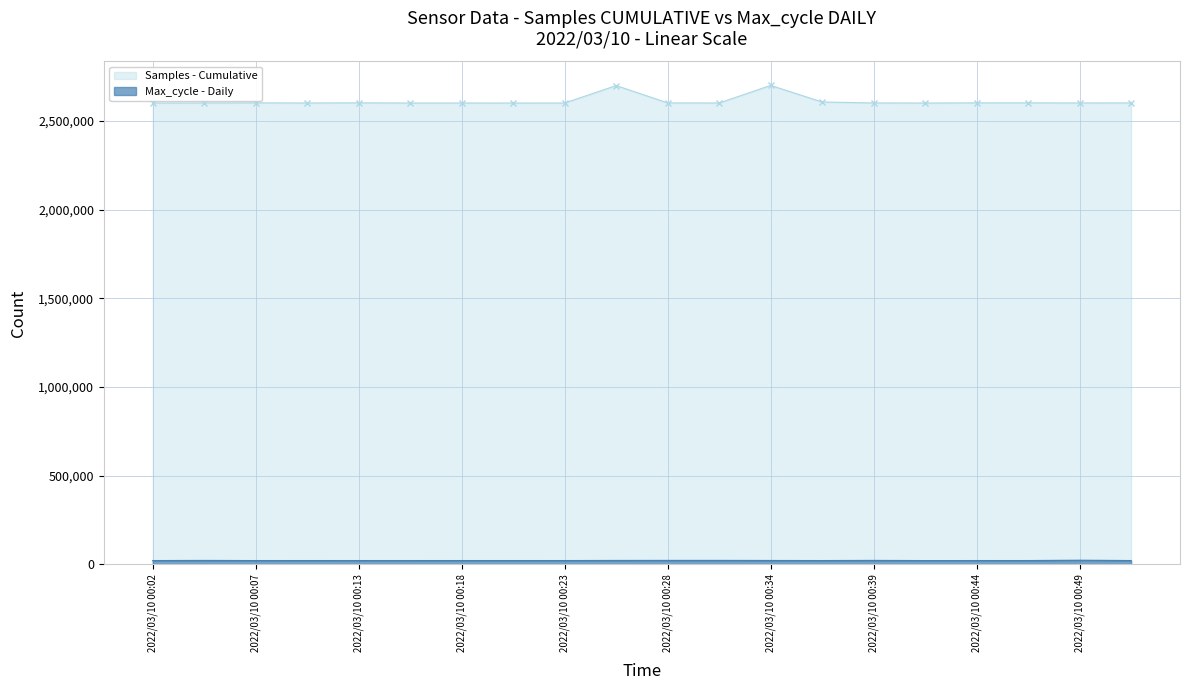

Which has a higher value, 2022/03/10 00:28 or 2022/03/10 00:20?

2022/03/10 00:28